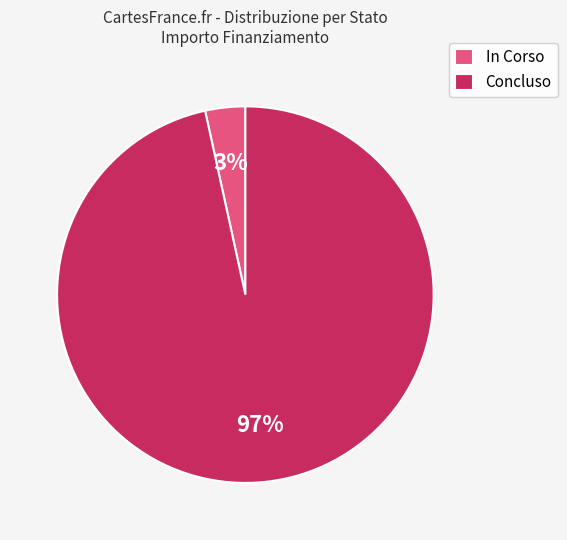

Count the number of slices in the pie.

2